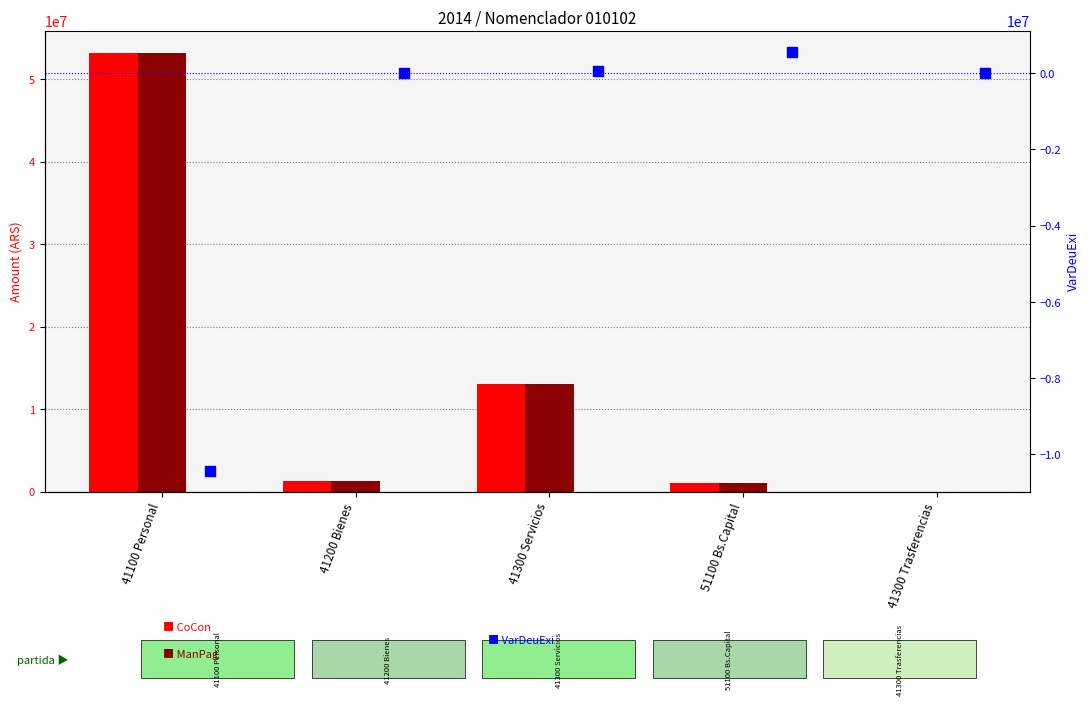

Which series contains the highest Y value?

CoCon